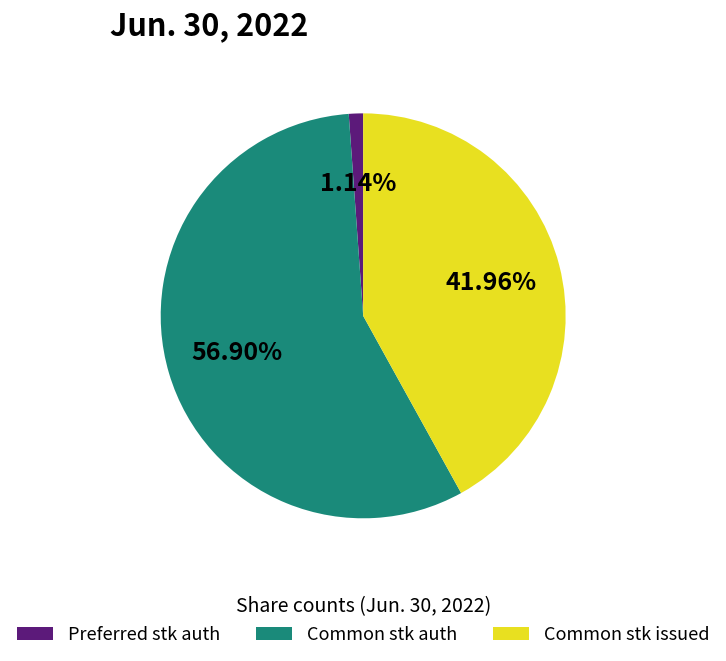

Which category has the smallest portion of the pie?

Preferred stk auth